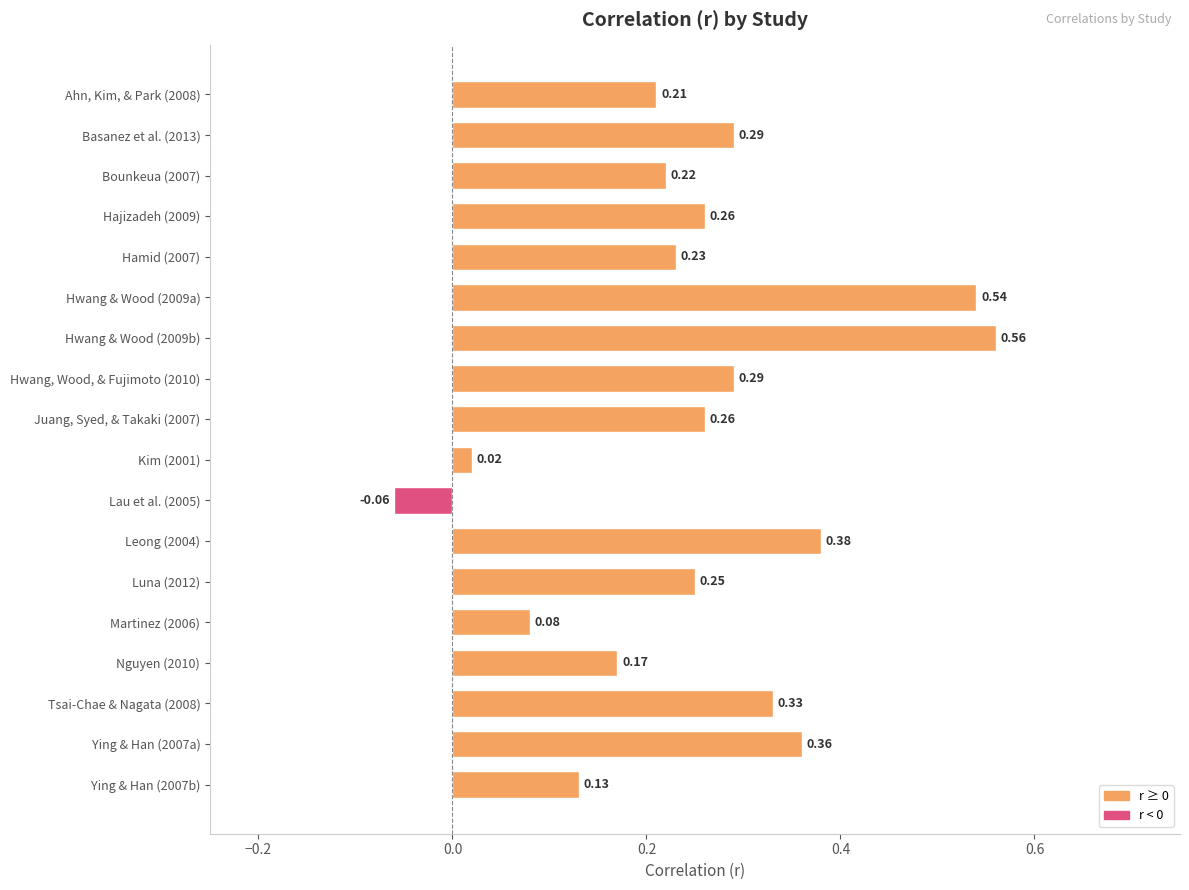

Count the number of values greater than 0.

17